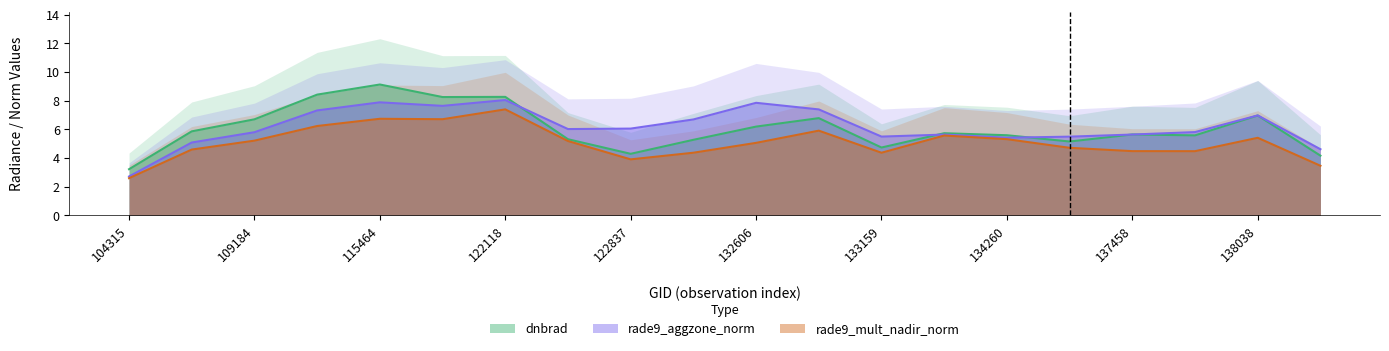

True or false: dnbrad has a value of 0.7 at 104315.

False